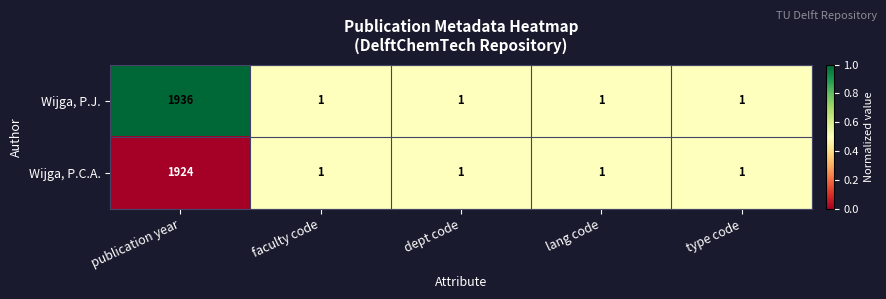

How many data points does each series have?

5